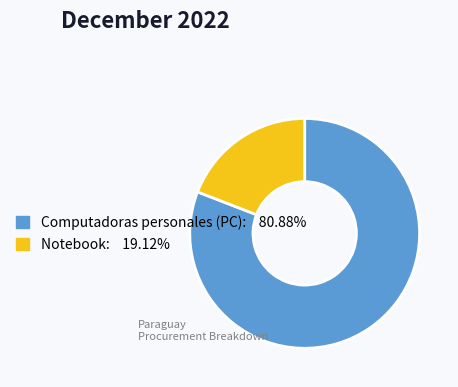

Approximately how many times larger is the value at Computadoras personales (PC) compared to Notebook?

4.2